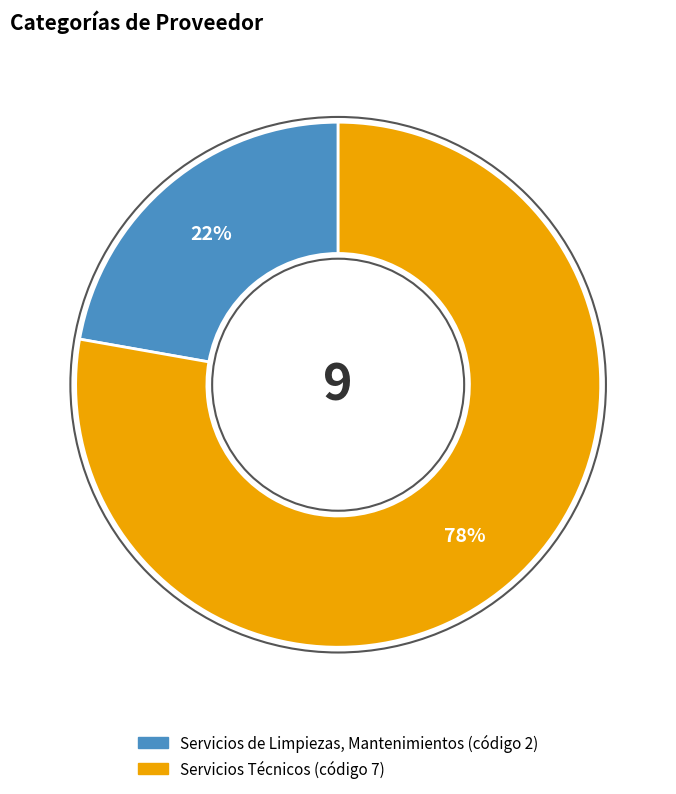

What is the smallest slice in the pie chart?

Servicios de Limpiezas, Mantenimientos